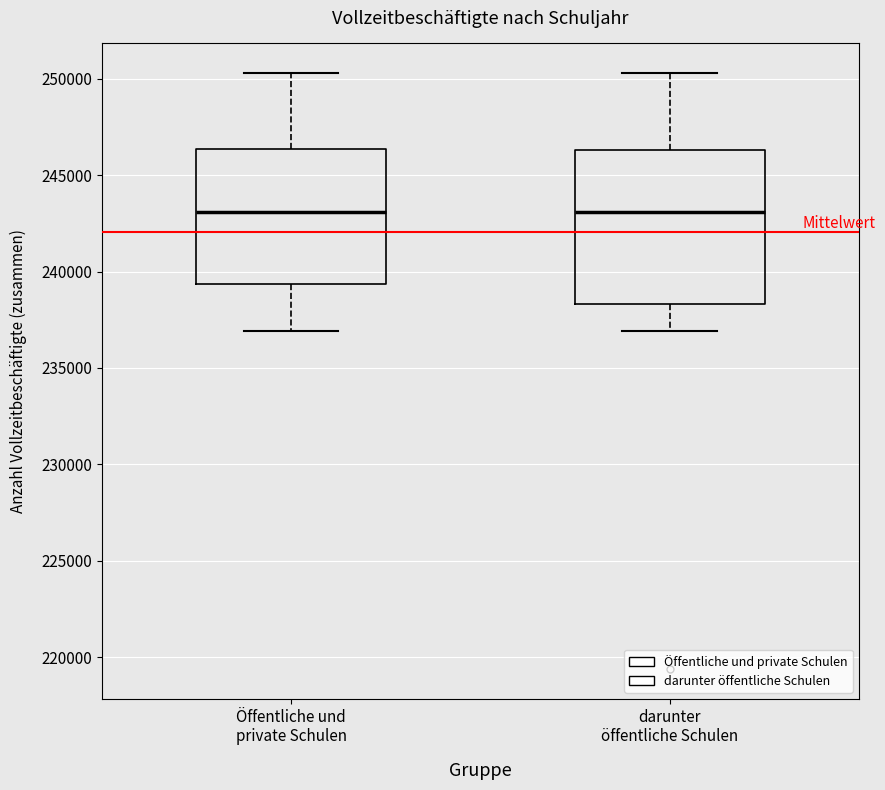

Reading left to right, read every box against the y-axis: the position of its median line, the range the box covers, and the ends of its whiskers. The values are not printed on the chart, so give them approximately, as read against the axis.

Öffentliche und private Schulen: median 243000, box 239500 to 246500, whiskers 237000 to 250500
darunter öffentliche Schulen: median 243000, box 238500 to 246500, whiskers 237000 to 250500